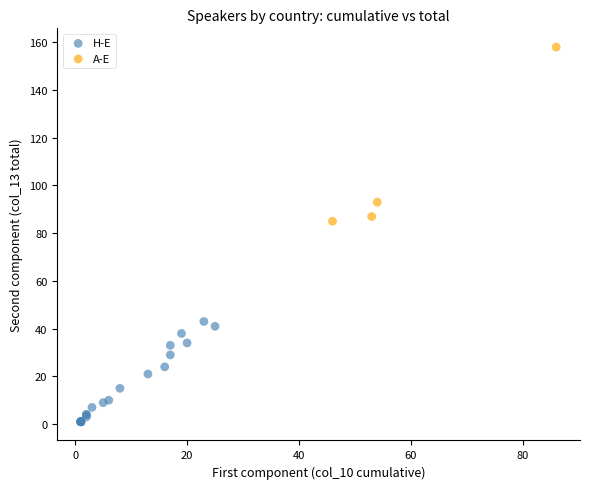

Which series reaches the minimum Y coordinate?

H-E